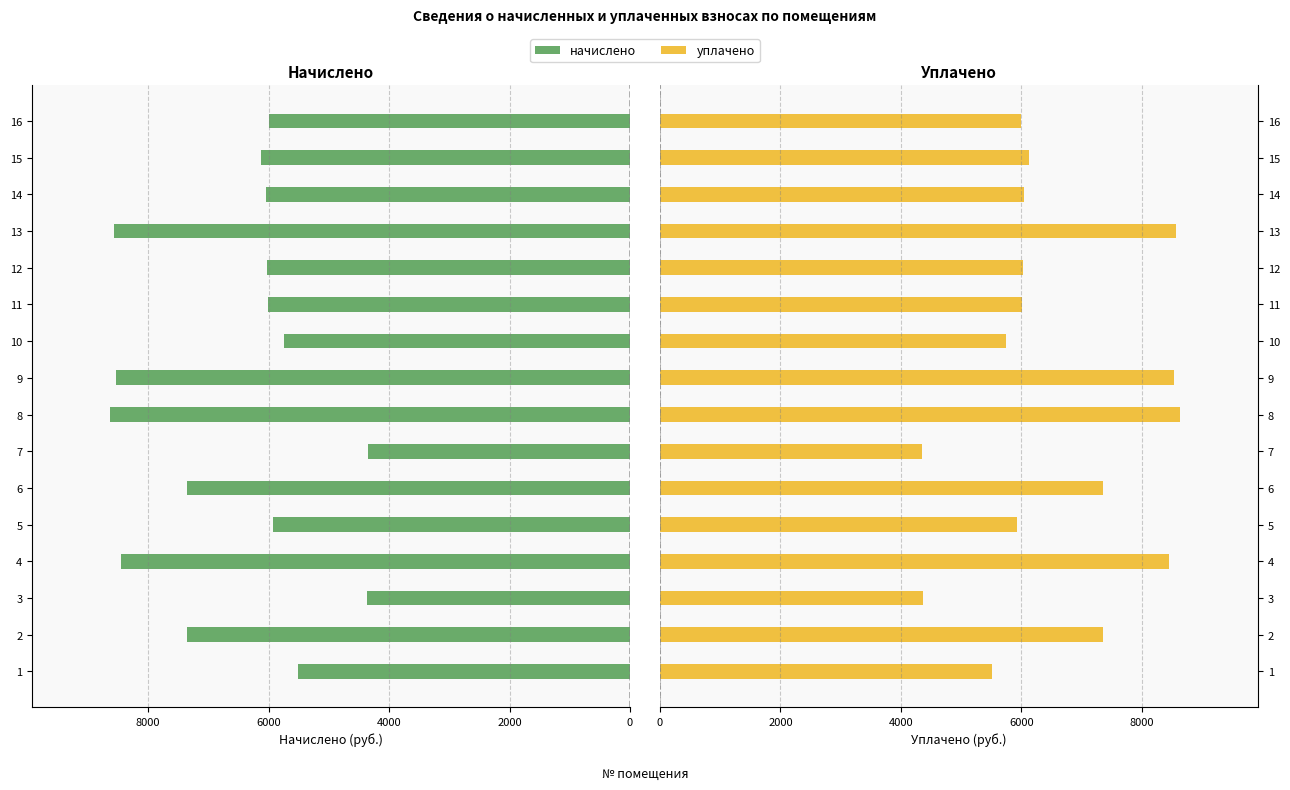

What is the lowest value of the уплачено series?

4346.9